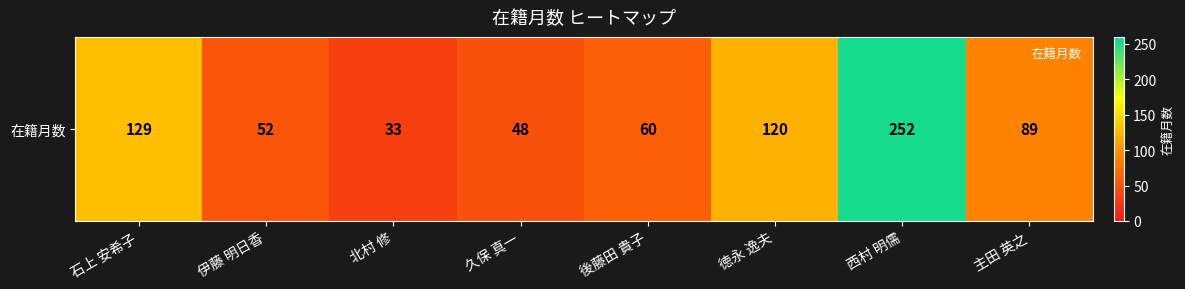

Rank the categories by value from lowest to highest.

北村 修, 久保 真一, 伊藤 明日香, 後藤田 貴子, 主田 英之, 徳永 逸夫, 石上 安希子, 西村 明儒